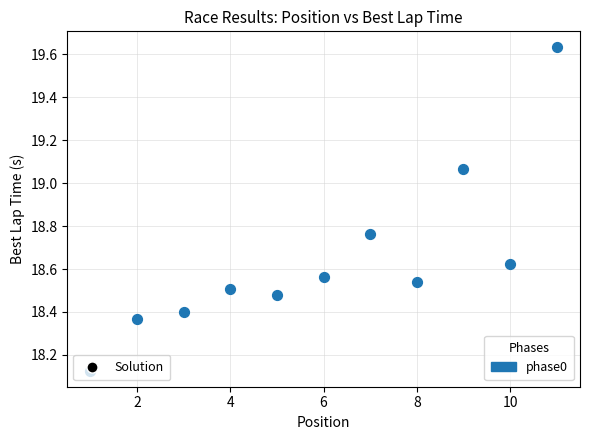

What is the range of X values (max minus min)?

10.0